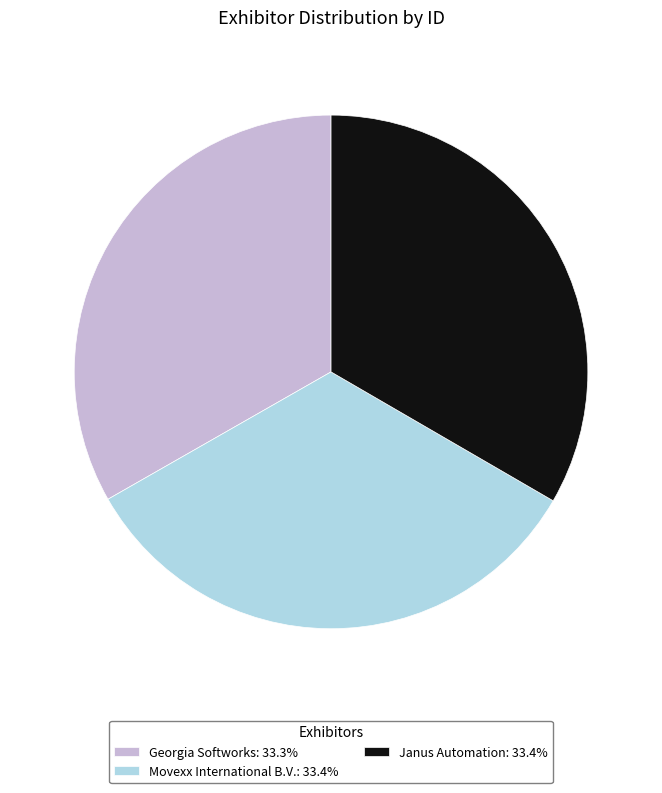

Is the sum of Movexx International B.V. and Janus Automation greater than half?

Yes